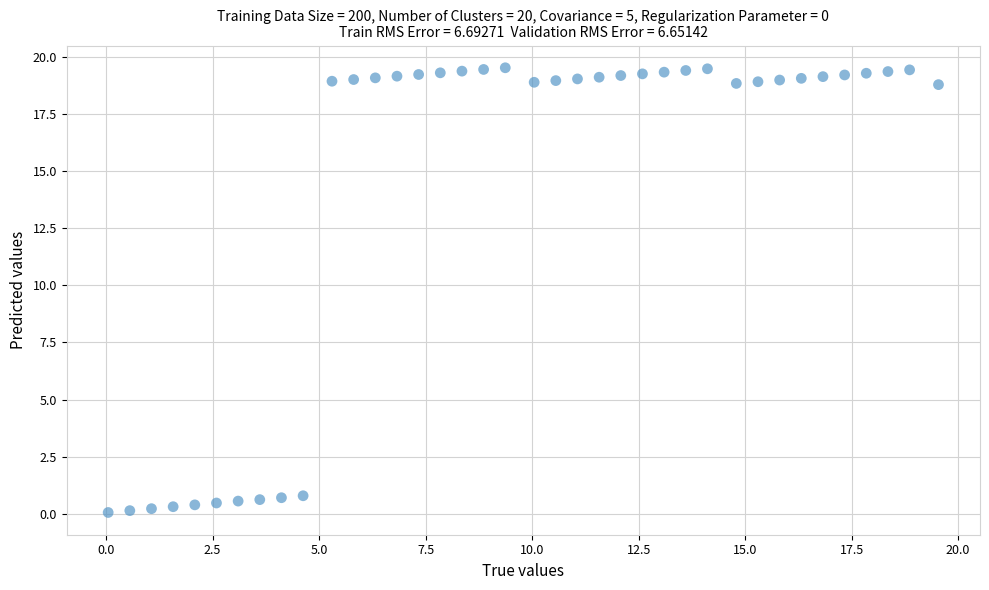

What is the range of X values (max minus min)?

19.5